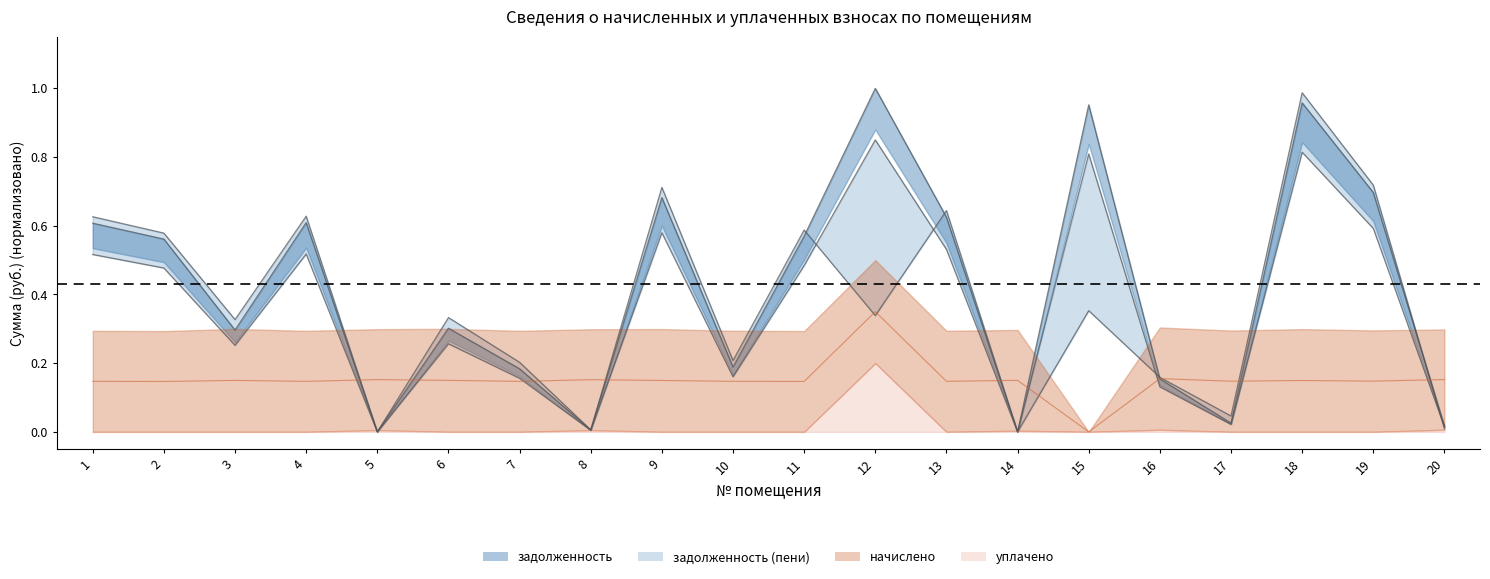

Which series has the largest total across all categories?

задолженность